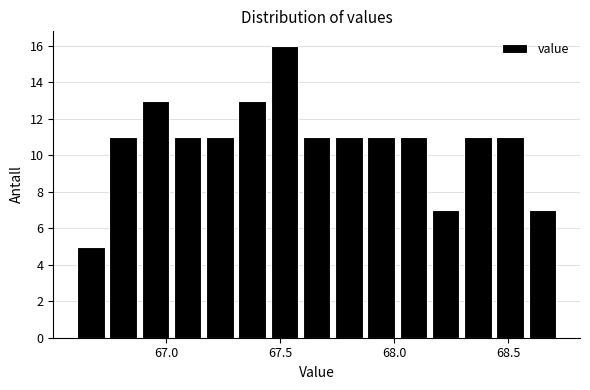

Read against the x-axis, roughly where is the centre of the tallest bar?

67.50